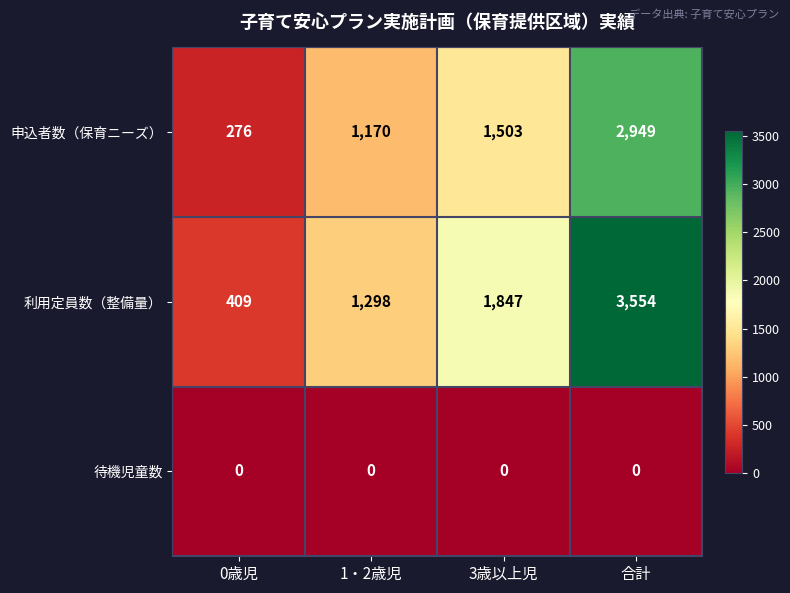

List the series in order of their peak value, highest first.

利用定員数（整備量）, 申込者数（保育ニーズ）, 待機児童数